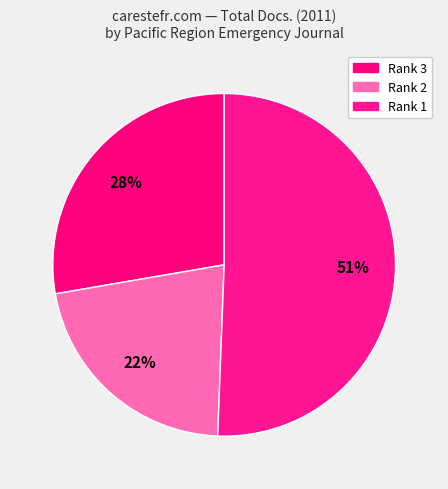

How many slices are in this pie chart?

3